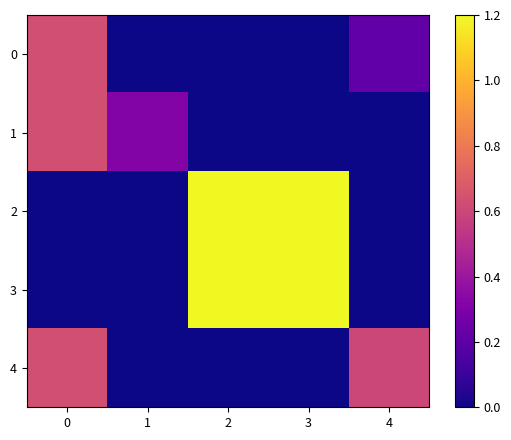

Reading right to left, extract all data points from this chart.

0: 4=0.2	3=0.0	2=0.0	1=0.0	0=0.6
1: 4=0.0	3=0.0	2=0.0	1=0.3	0=0.6
2: 4=0.0	3=1.2	2=1.2	1=0.0	0=0.0
3: 4=0.0	3=1.2	2=1.2	1=0.0	0=0.0
4: 4=0.6	3=0.0	2=0.0	1=0.0	0=0.6